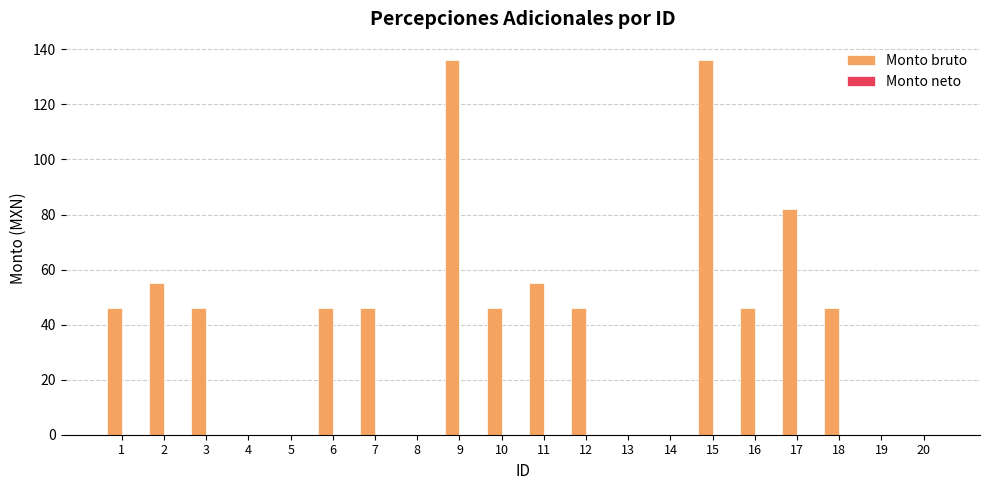

Reading left to right, what are all the values shown in this chart?

1=46	2=55	3=46	4=0	5=0	6=46	7=46	8=0	9=136	10=46	11=55	12=46	13=0	14=0	15=136	16=46	17=82	18=46	19=0	20=0